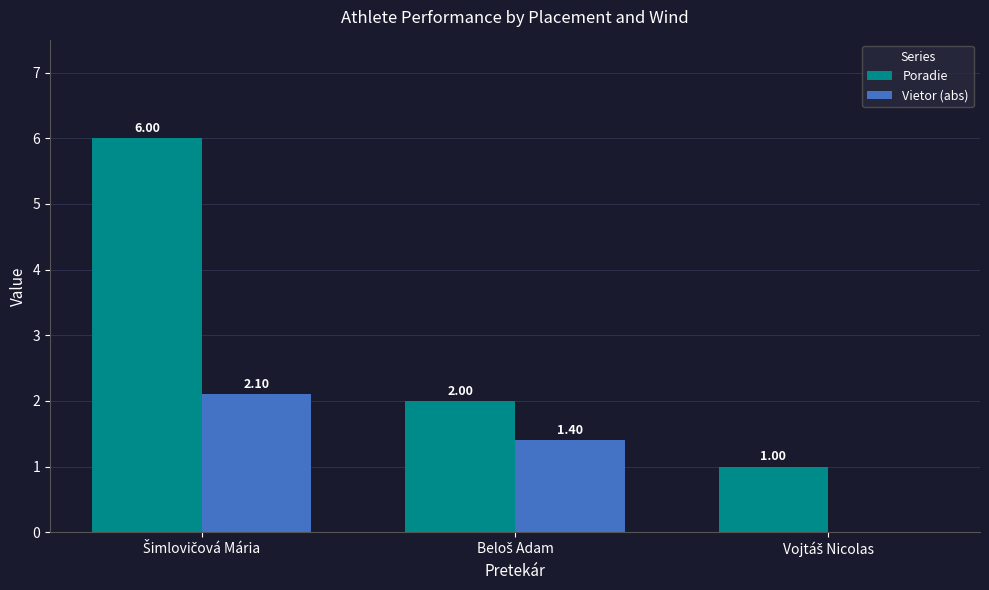

Are the bars grouped side by side (vs. stacked)?

Yes